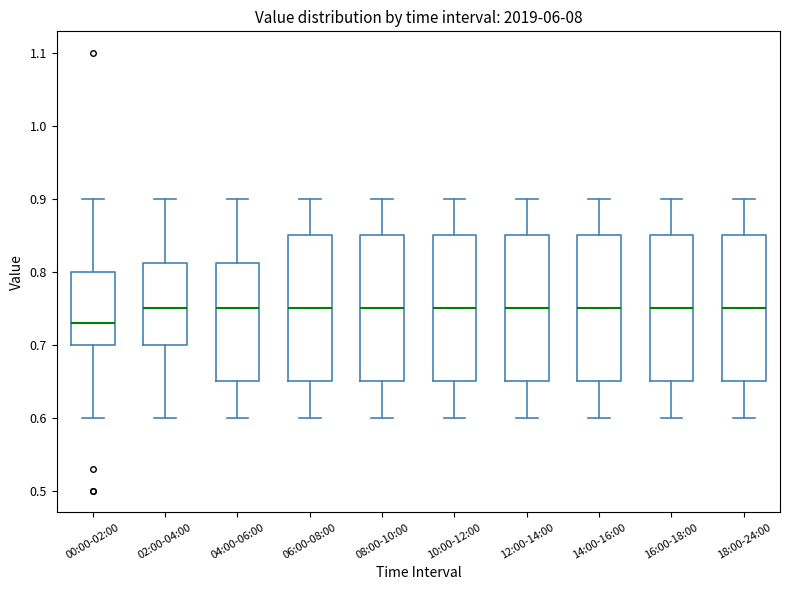

Where is the lower edge of the box for 02:00-04:00 on the y-axis? The values are not printed on the chart, so give them approximately, as read against the axis.

0.70